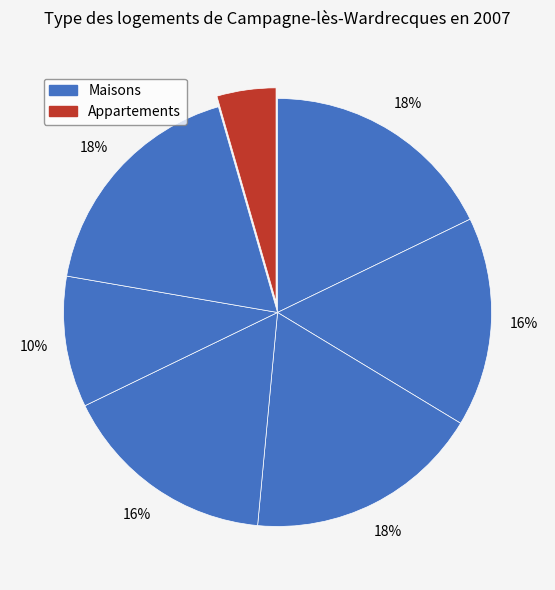

How many segments does this pie chart have?

7